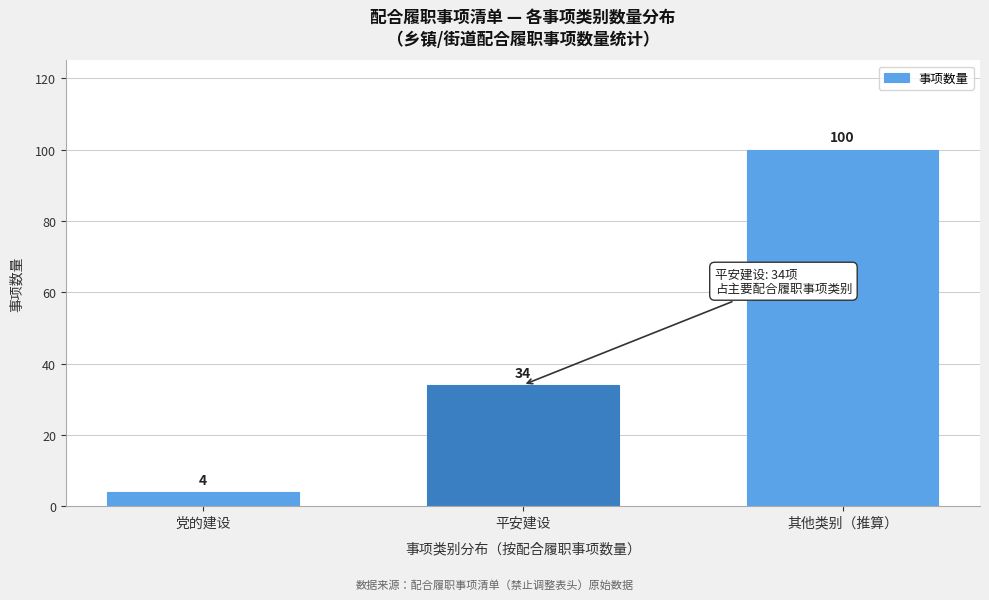

Reading left to right, what are all the values shown in this chart?

4	34	100